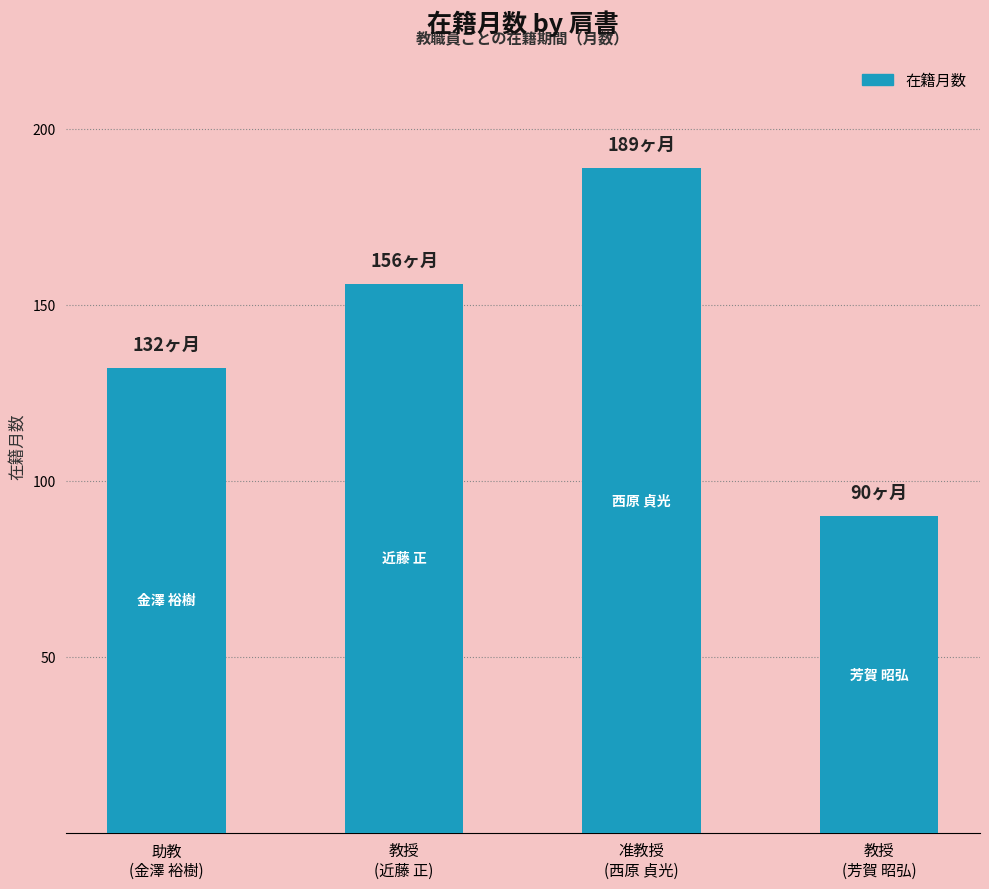

What is the ratio of the value at 助教
(金澤 裕樹) to the value at 教授
(芳賀 昭弘)?

1.5